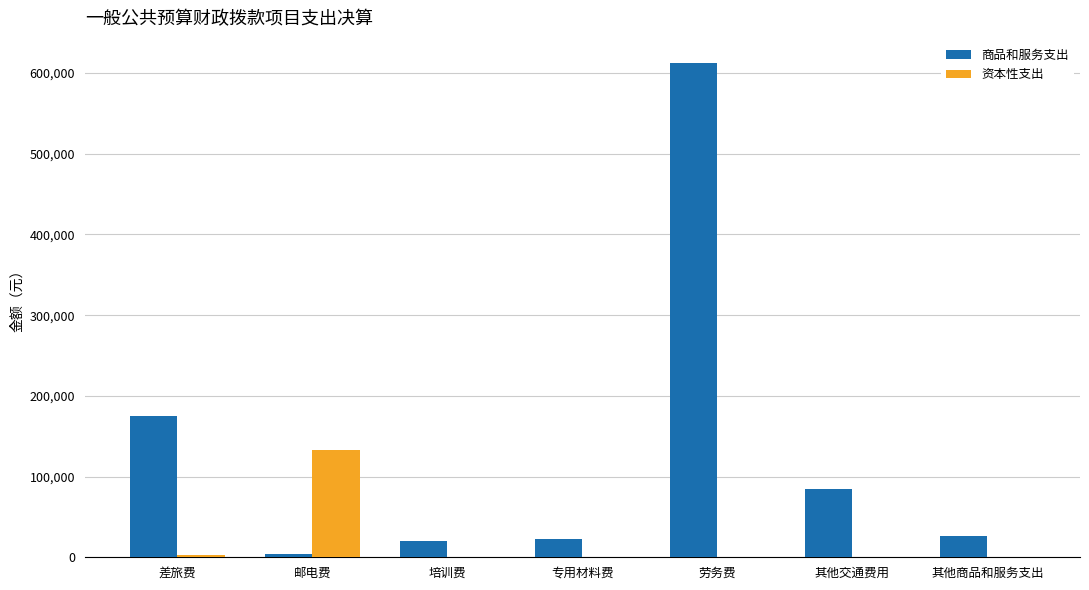

What value does the 商品和服务支出 series have at 劳务费?

612994.4